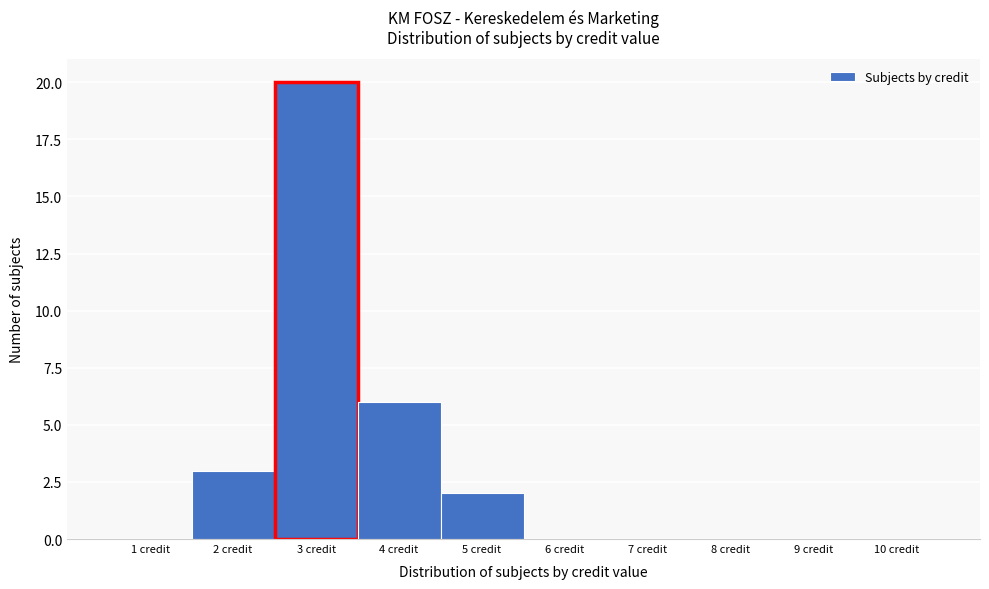

Reading left to right, transcribe this chart: for each bar, give the range it covers on the x-axis and its height. The values are not printed on the chart, so give them approximately, as read against the axis.

0.5 to 1.5: 0
1.5 to 2.5: 3
2.5 to 3.5: 20
3.5 to 4.5: 6
4.5 to 5.5: 2
5.5 to 6.5: 0
6.5 to 7.5: 0
7.5 to 8.5: 0
8.5 to 9.5: 0
9.5 to 10.5: 0